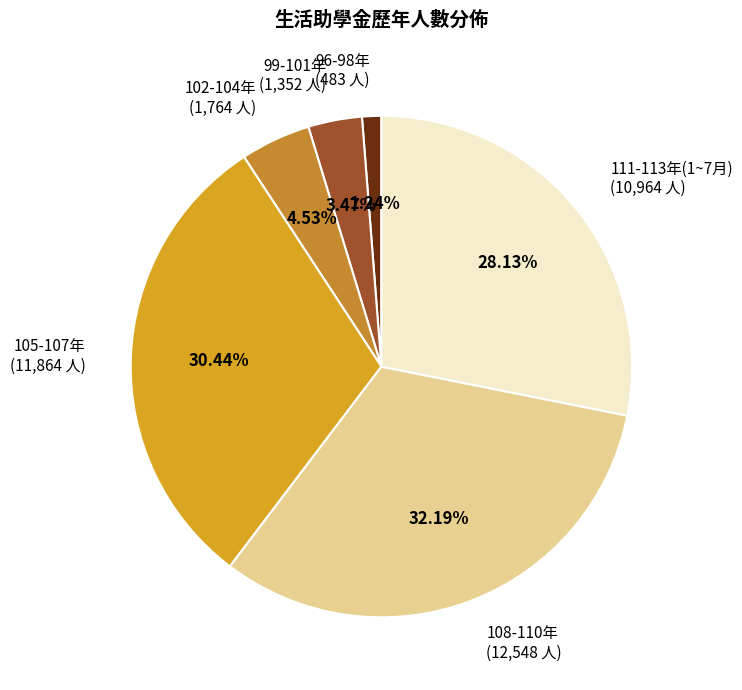

Do 102-104年 and 96-98年 together represent more than half of the pie?

No